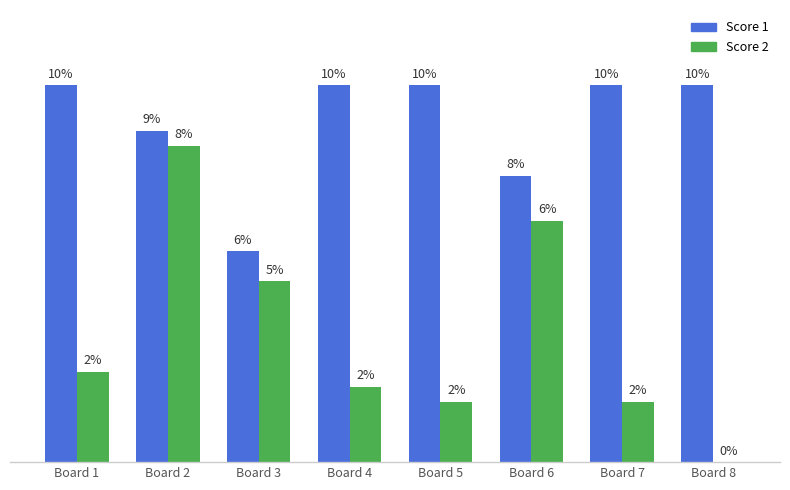

What are all the series names shown in the legend?

Score 1, Score 2